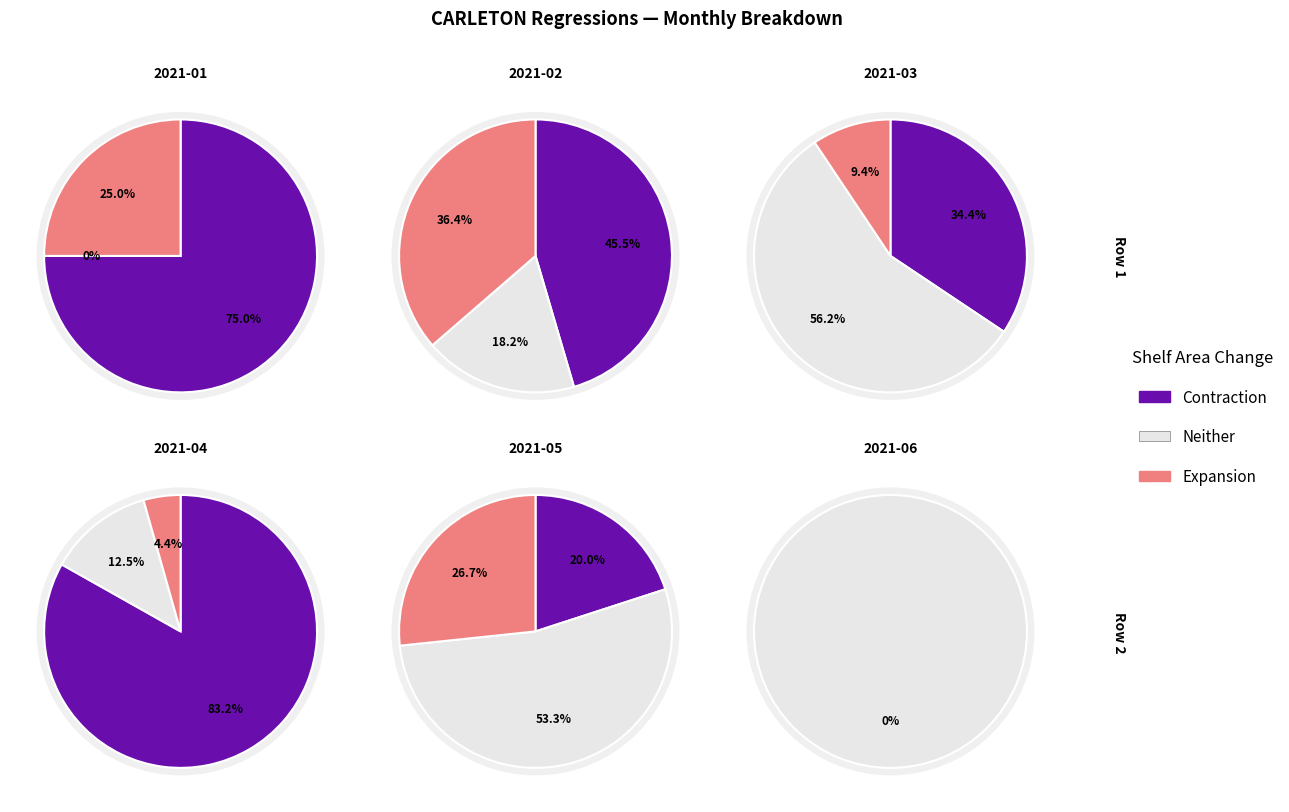

What is the largest slice in the pie chart?

2021-04